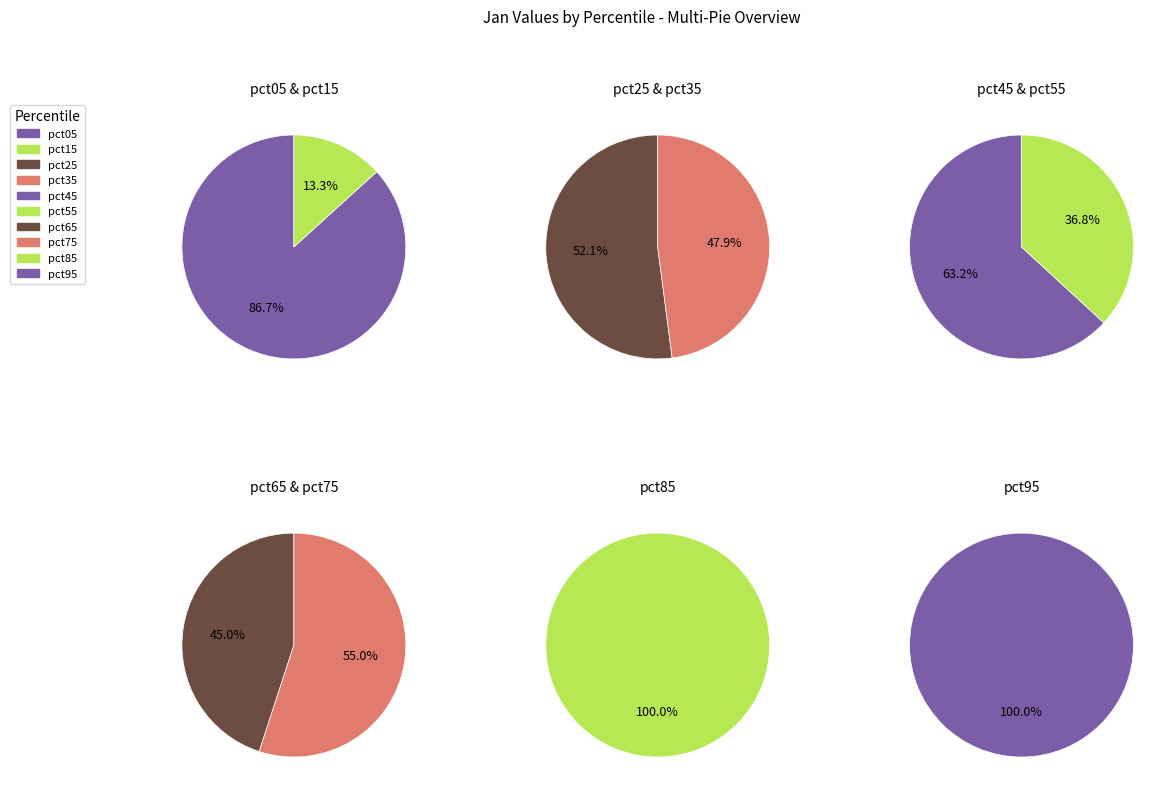

Rank the categories by value from highest to lowest.

pct05, pct15, pct25, pct35, pct95, pct45, pct85, pct55, pct75, pct65